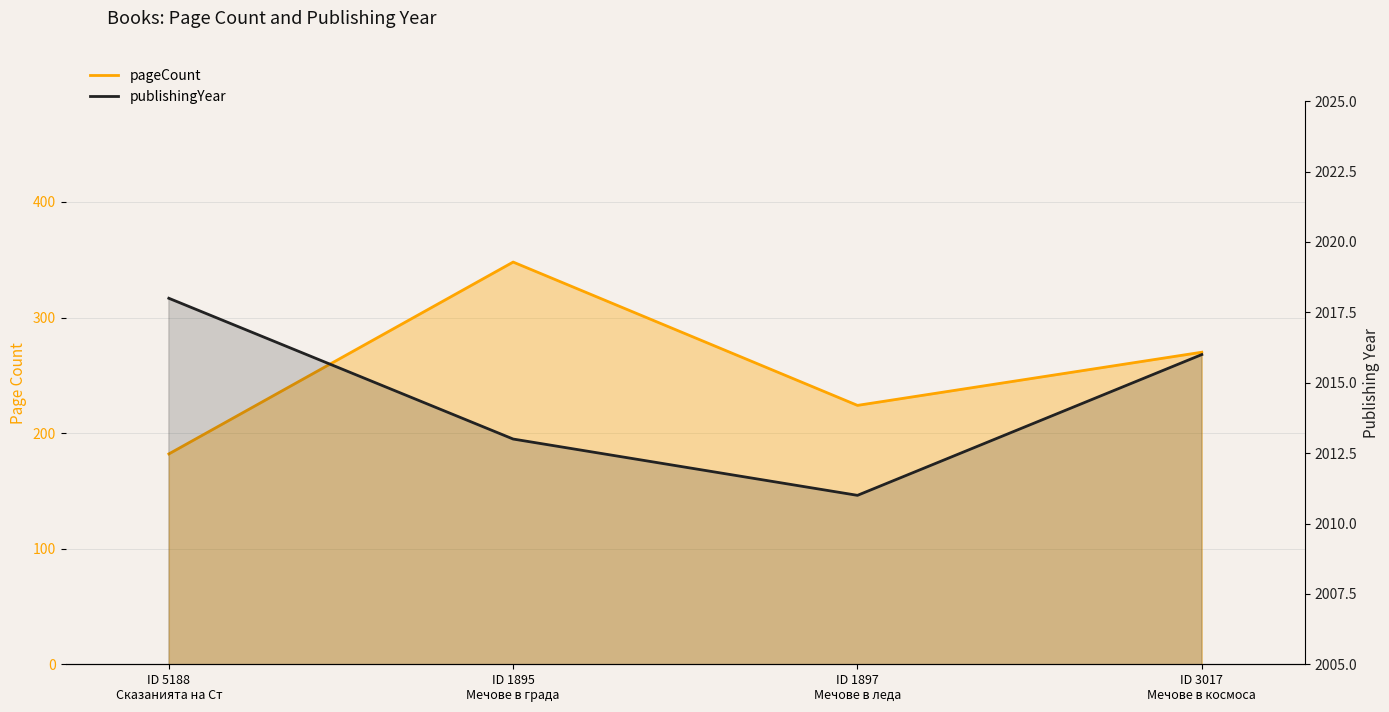

What is the value of the pageCount point at the 1st from the left?

182